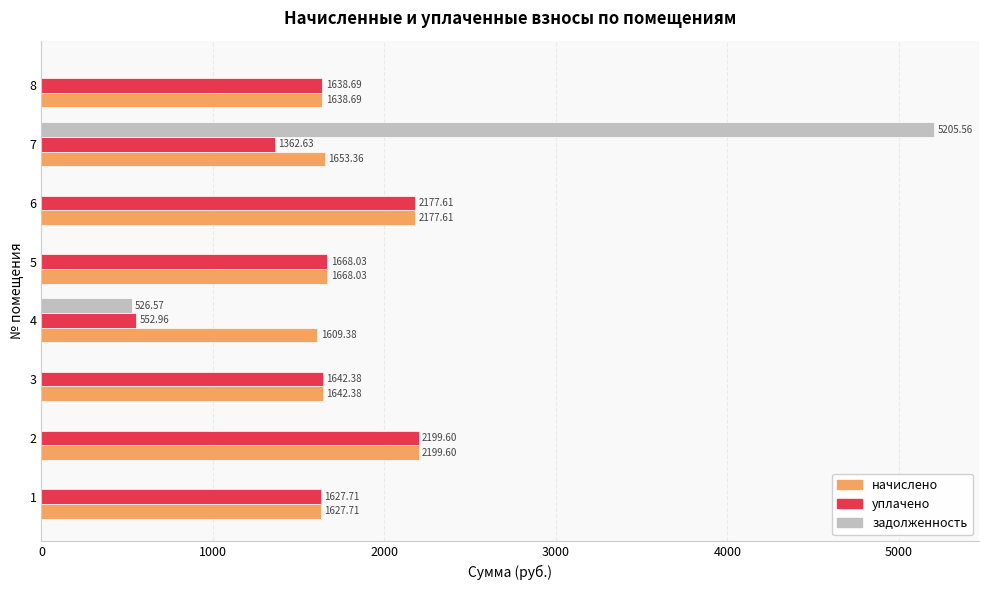

What is the total value across all series at 7?

8221.6